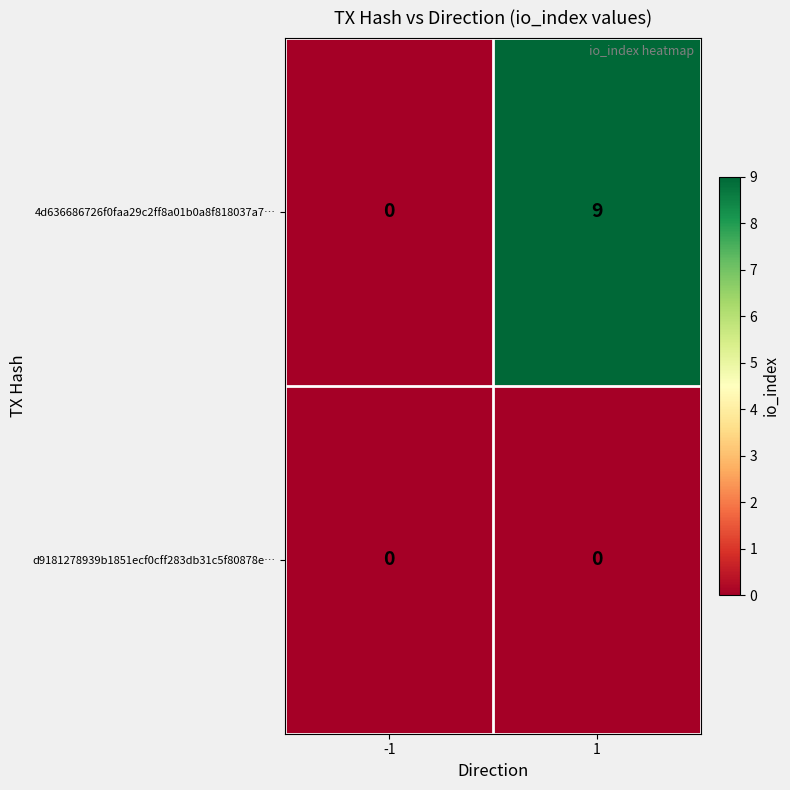

Reading left to right, transcribe all the data shown in this chart.

4d636686726f0faa29c2ff8a01b0a8f818037a7…: 0	9
d9181278939b1851ecf0cff283db31c5f80878e…: 0	0